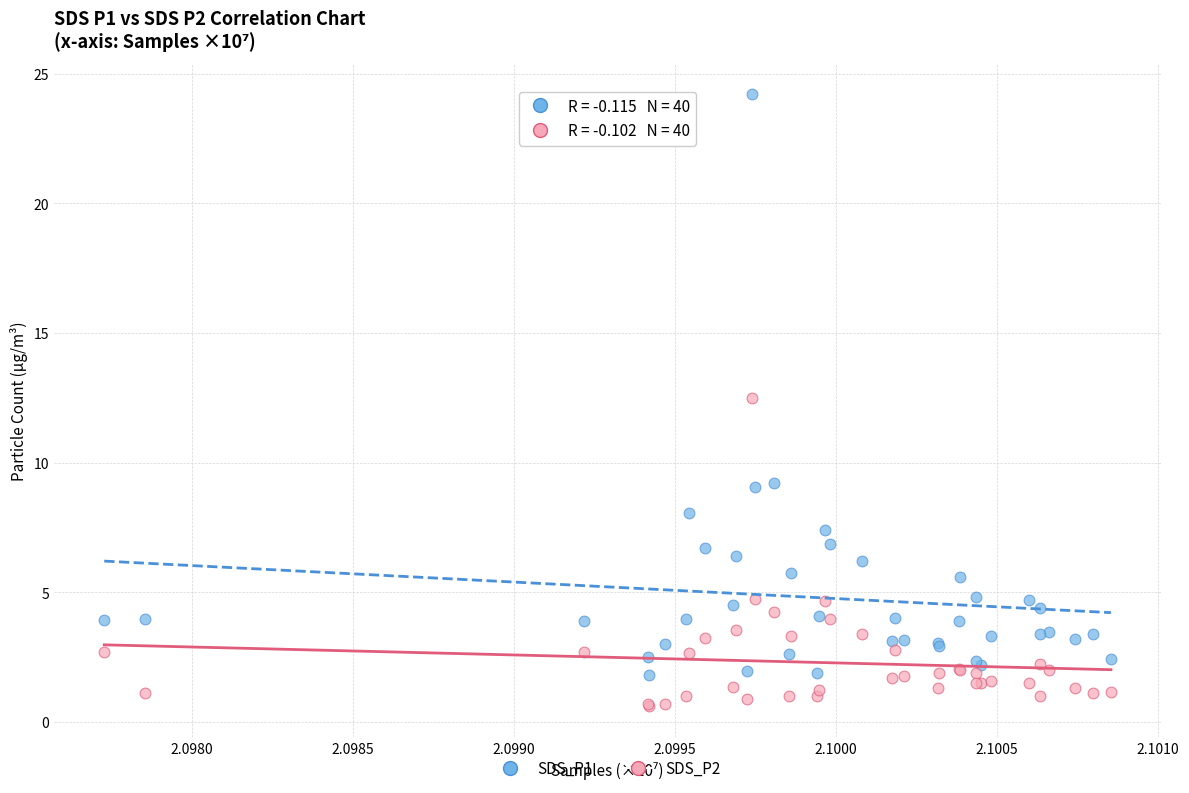

Which series has the largest Y range (max minus min)?

SDS_P1